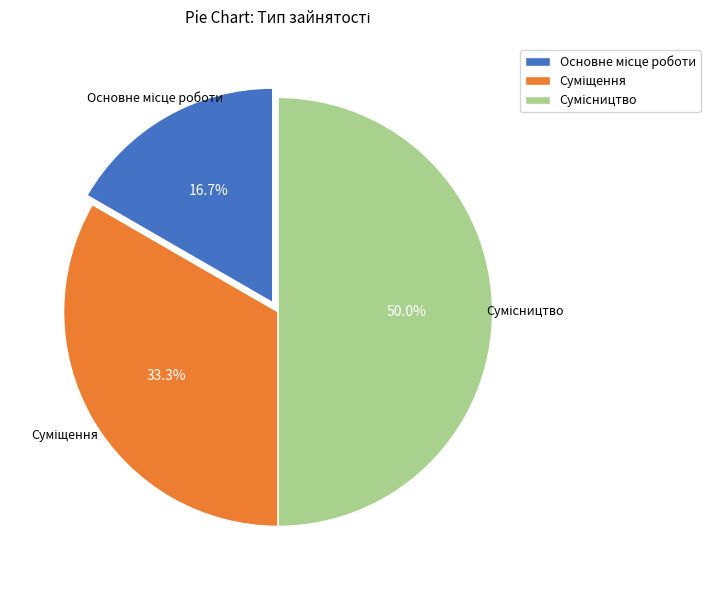

Rank the categories by value from highest to lowest.

Сумісництво, Суміщення, Основне місце роботи